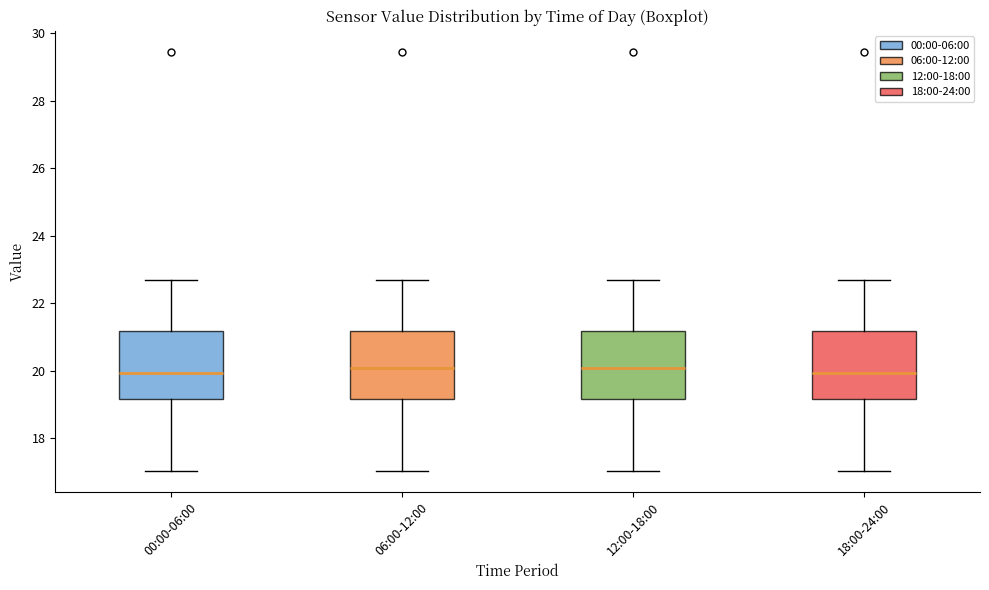

Reading left to right, transcribe this box plot: for each box, give where its median line is, the range the box spans, and where its two whiskers end, as read against the y-axis. The values are not printed on the chart, so give them approximately, as read against the axis.

00:00-06:00: median 20.0, box 19.2 to 21.2, whiskers 17.0 to 22.8
06:00-12:00: median 20.0, box 19.2 to 21.2, whiskers 17.0 to 22.8
12:00-18:00: median 20.0, box 19.2 to 21.2, whiskers 17.0 to 22.8
18:00-24:00: median 20.0, box 19.2 to 21.2, whiskers 17.0 to 22.8